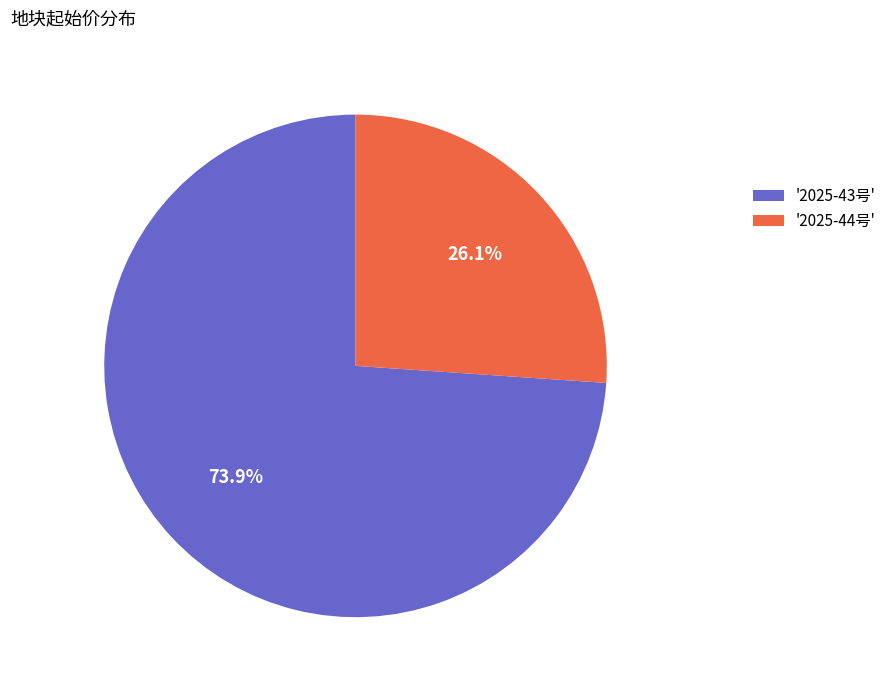

Is there any slice that represents more than half of the pie?

Yes